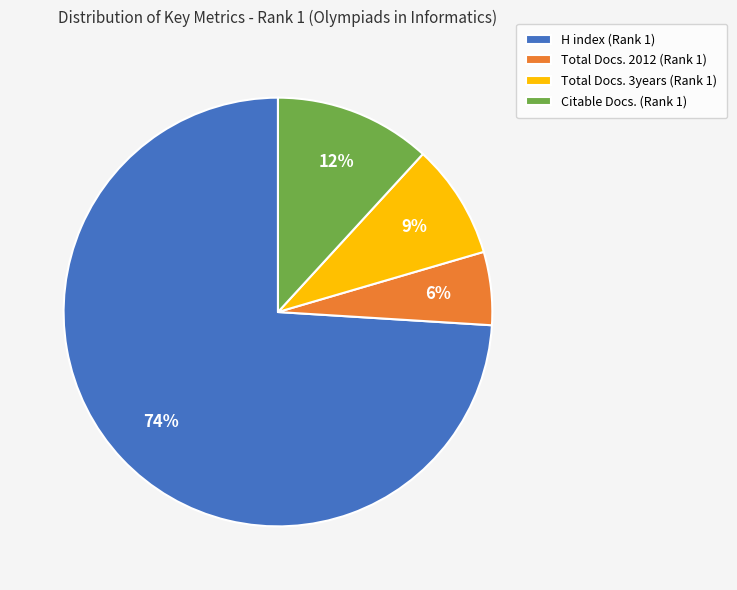

What percentage is the Citable Docs. (Rank 1) slice, to the nearest percent?

12%